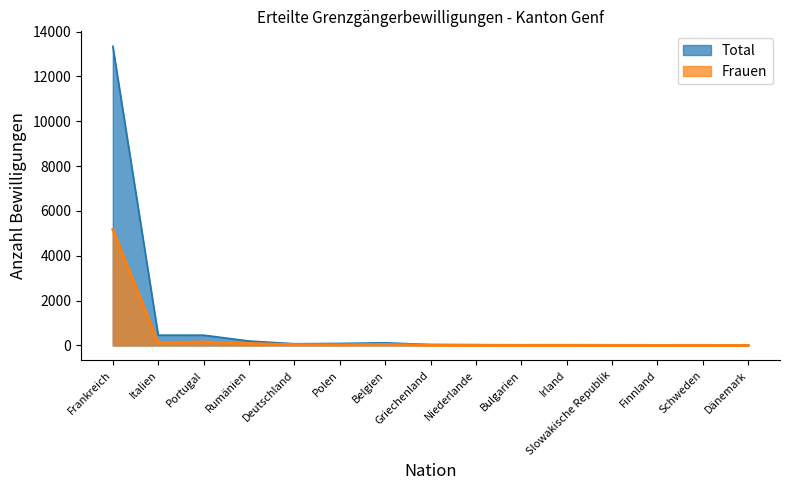

True or false: Total and Frauen cross at least once.

False